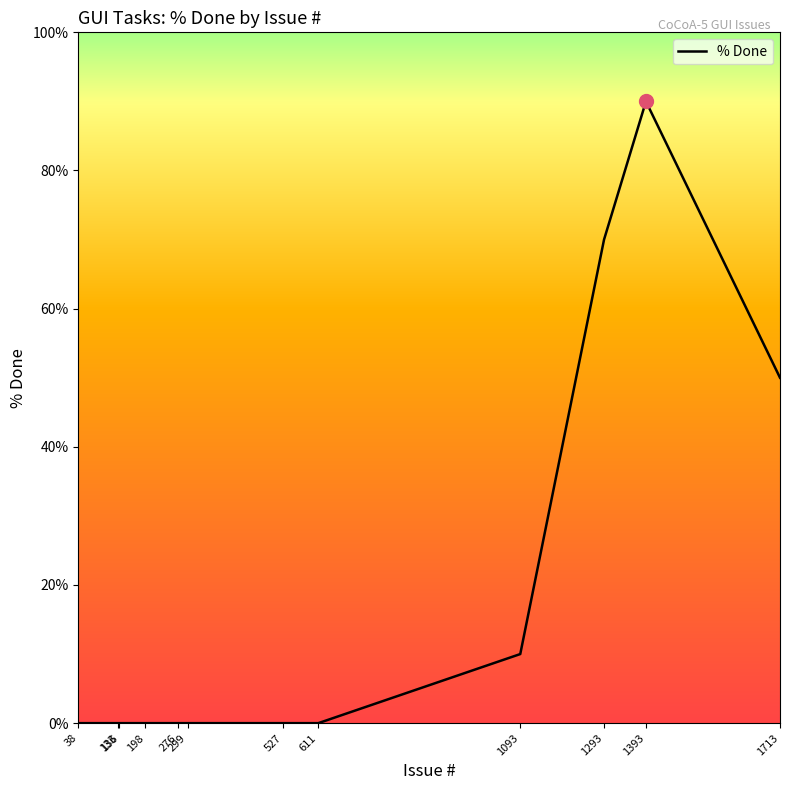

Which label corresponds to the largest value in the chart?

1393